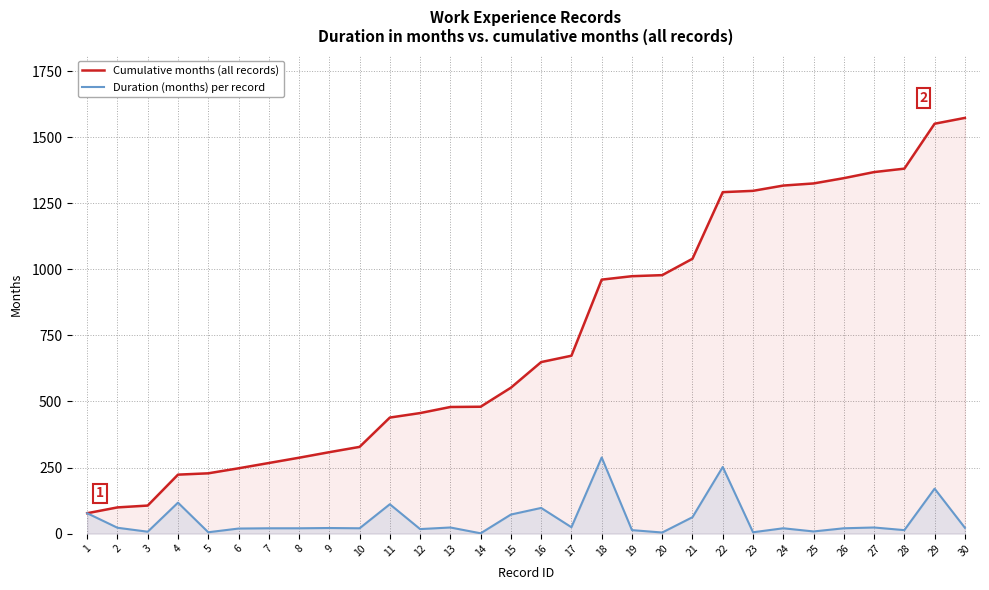

True or false: Cumulative months (all records) has more than 1 interior local peaks.

False